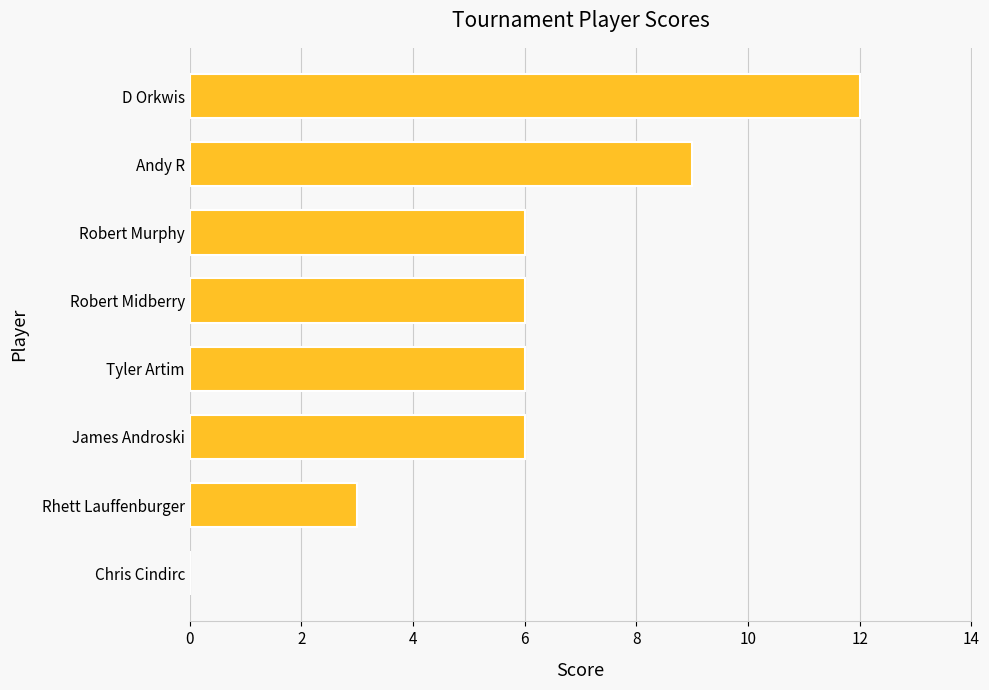

What is the change in value from Robert Midberry to D Orkwis?

+6